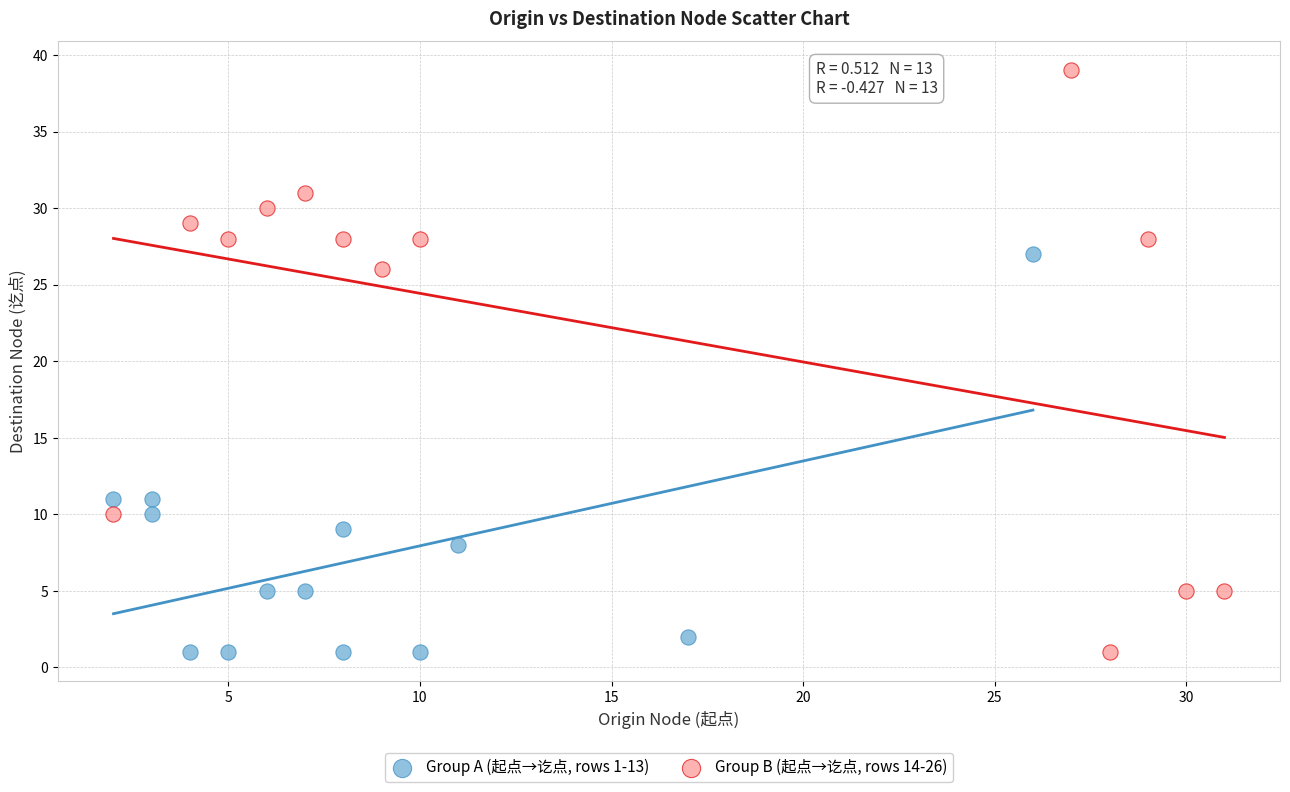

Which series has the widest spread of Y values?

Group B (起点→讫点, rows 14-26)